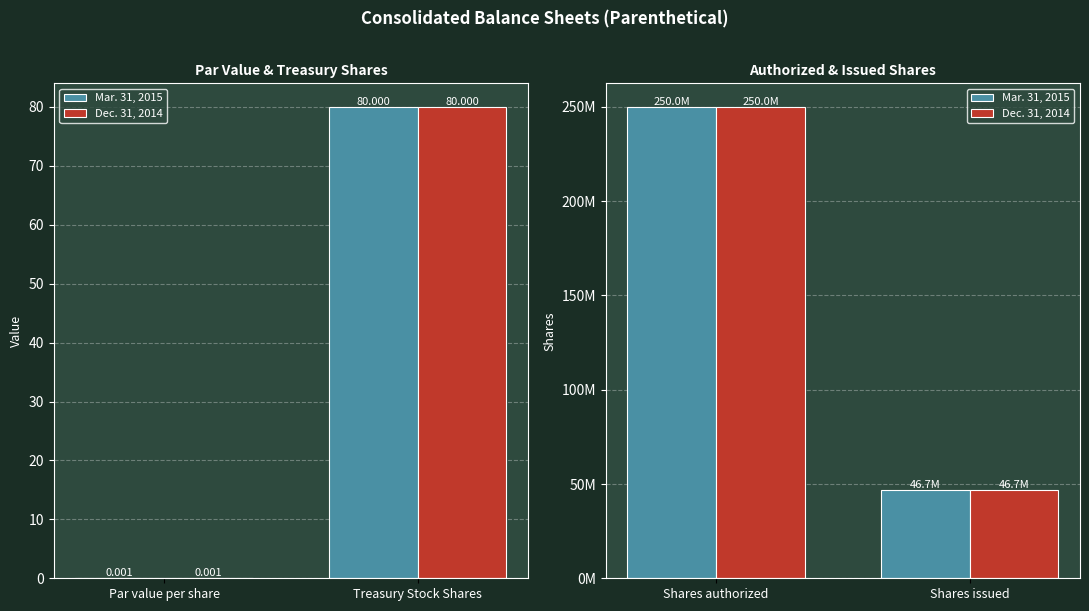

How many distinct data groups are displayed?

2